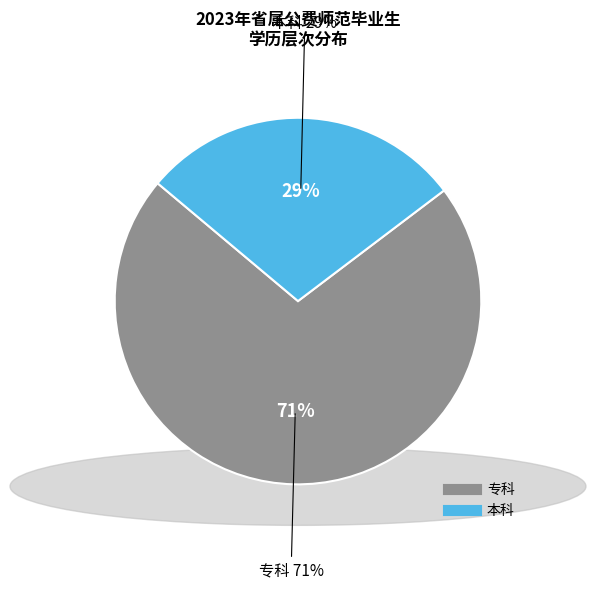

The 本科 slice represents 21% of the pie. True or false?

False